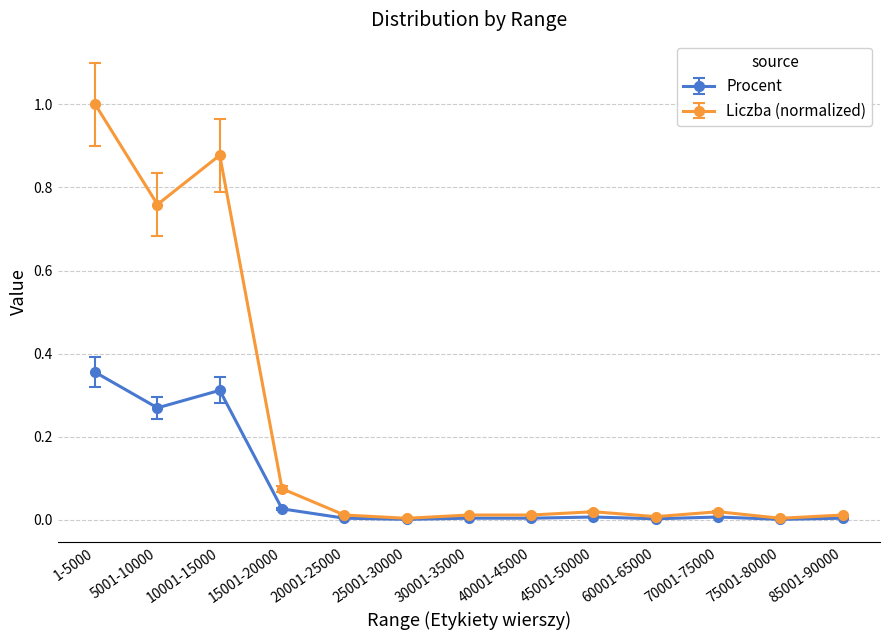

The value of Procent at 20001-25000 is 0.0. True or false?

True